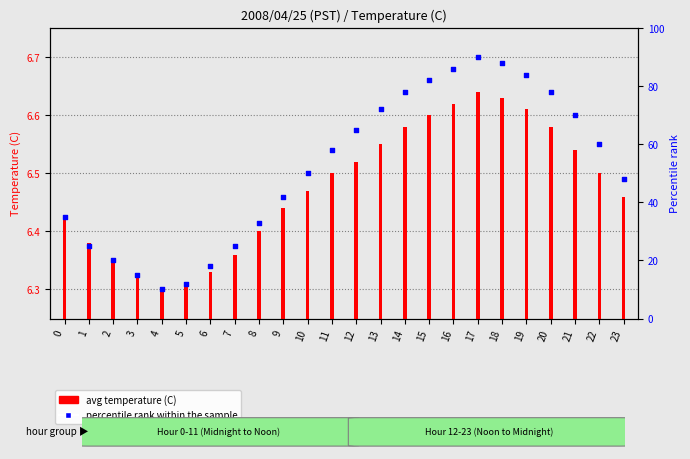

What are all the series names shown in the legend?

avg temperature (C), percentile rank within the sample